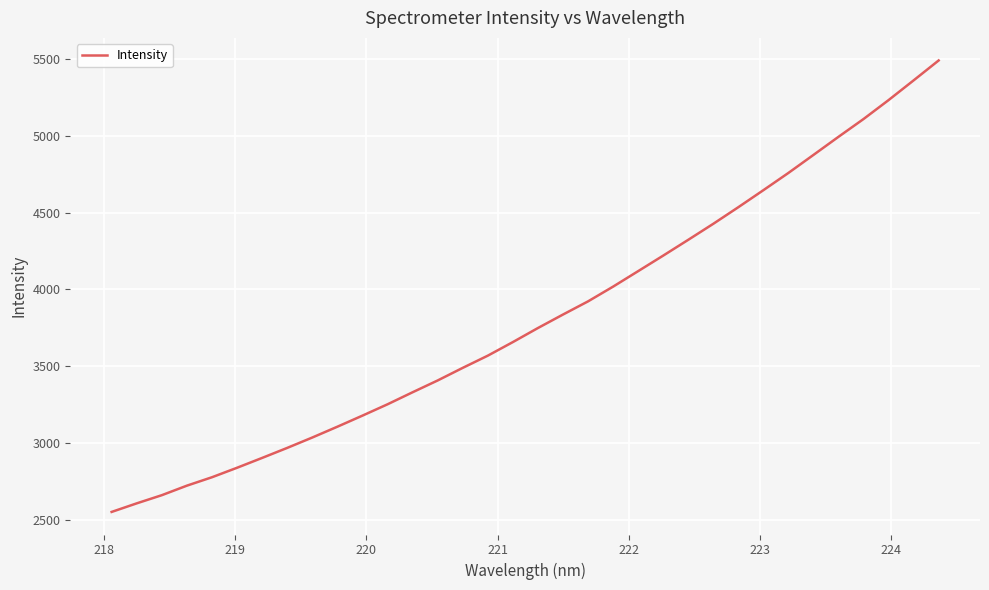

What is the difference between the second highest and minimum values?

2809.0